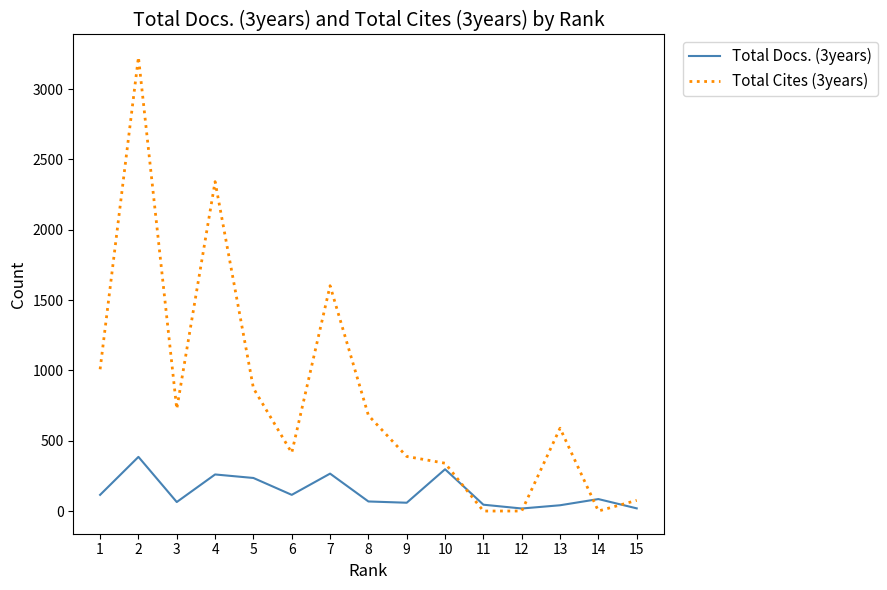

Is it true that Total Docs. (3years) equals 235 at 5?

True